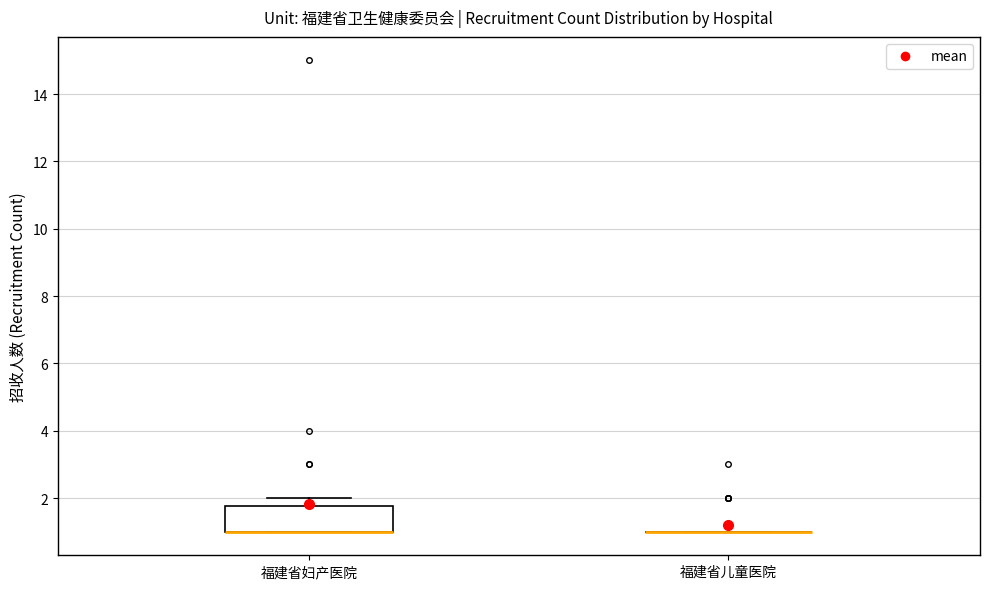

Reading left to right, read every box against the y-axis: the position of its median line, the range the box covers, and the ends of its whiskers. The values are not printed on the chart, so give them approximately, as read against the axis.

福建省妇产医院: median 1.0 (drawn on the box's lower edge), box 1.0 to 1.8, whiskers 1.0 to 2.0
福建省儿童医院: box collapsed to a line at 1.0, whiskers 1.0 to 1.0